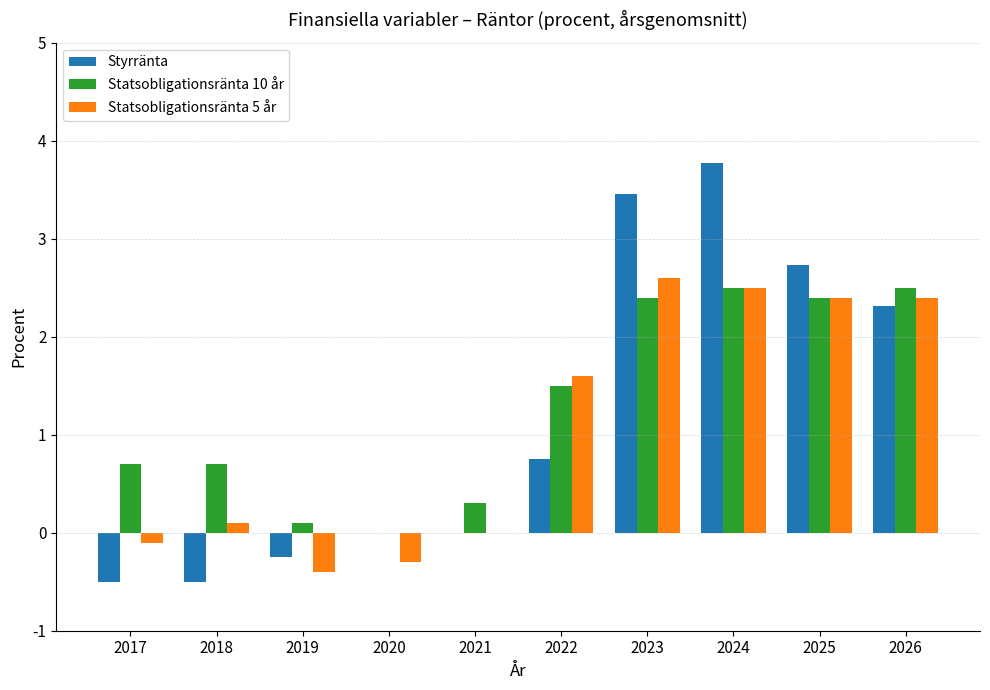

What is the difference between the Statsobligationsränta 5 år values at 2018 and 2019?

0.5